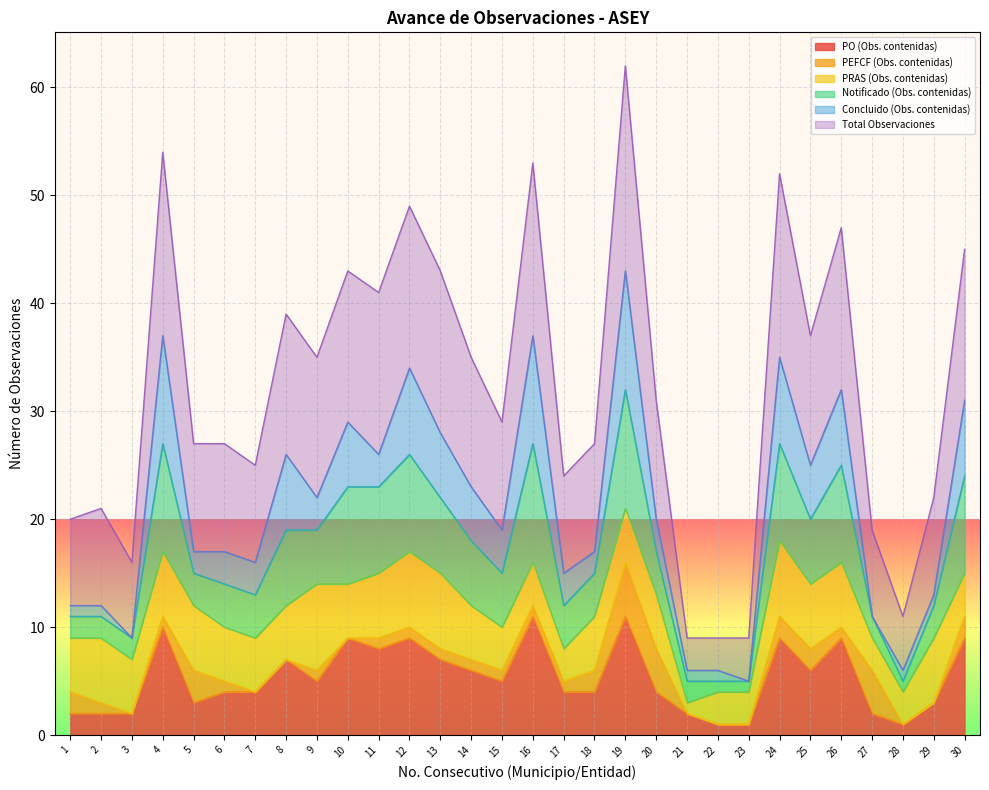

How many interior local valleys does the Notificado (Obs. contenidas) series have?

9